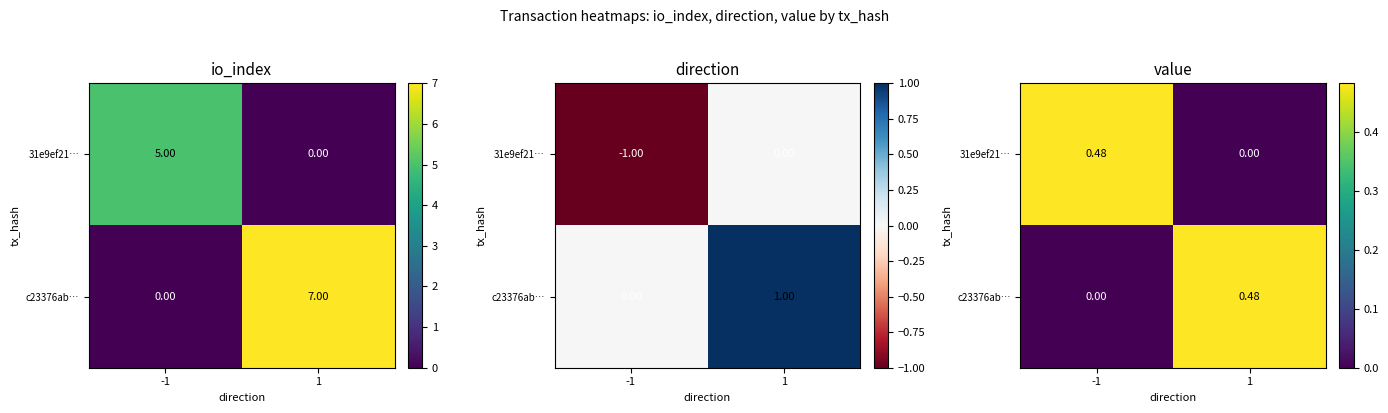

The value of 31e9ef21… at -1 is 0.5. True or false?

True